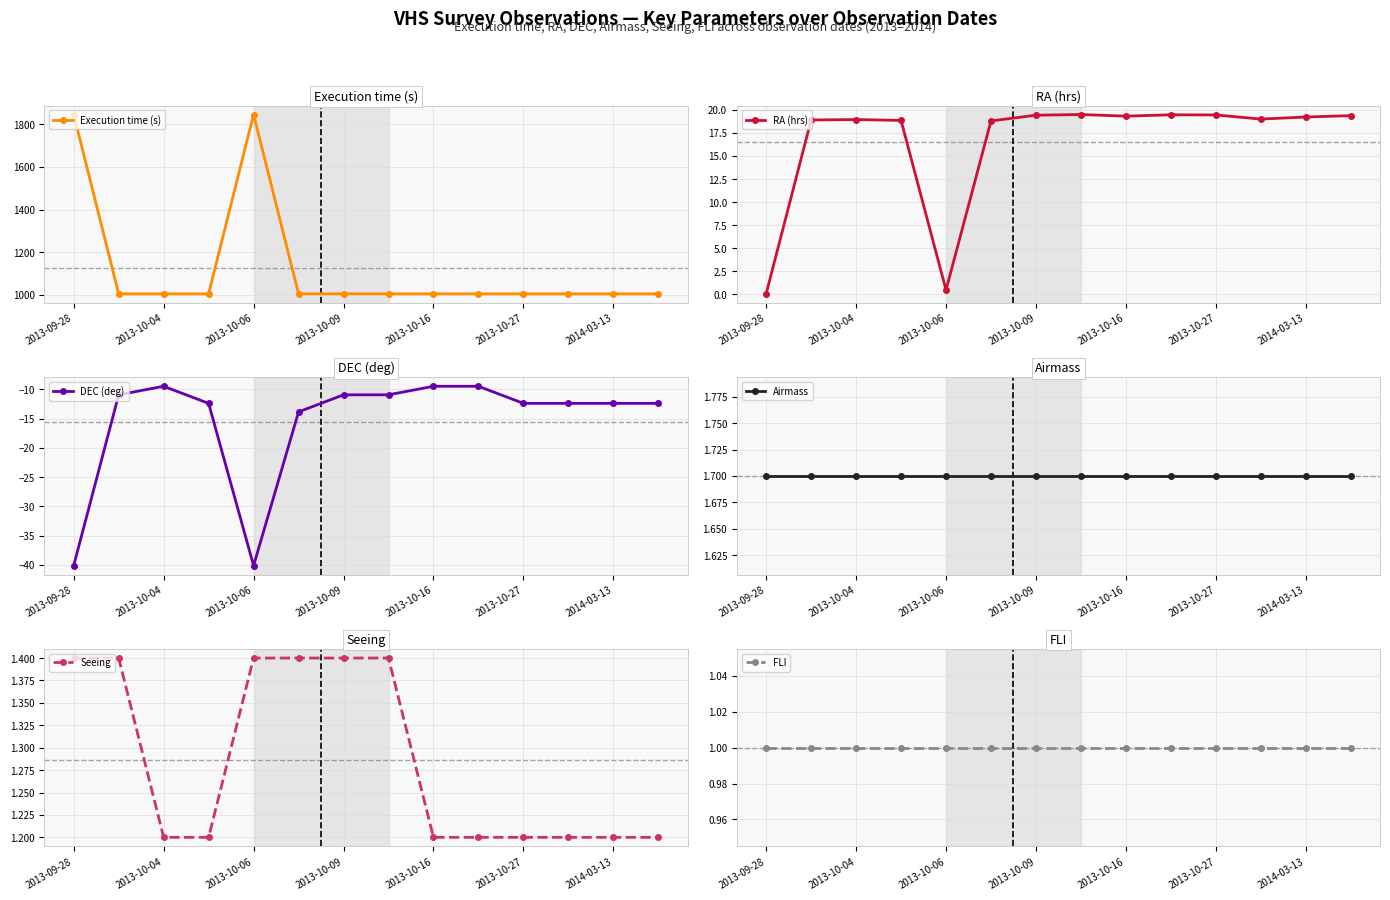

The value of Seeing at 2013-10-09 is 1.4. True or false?

True